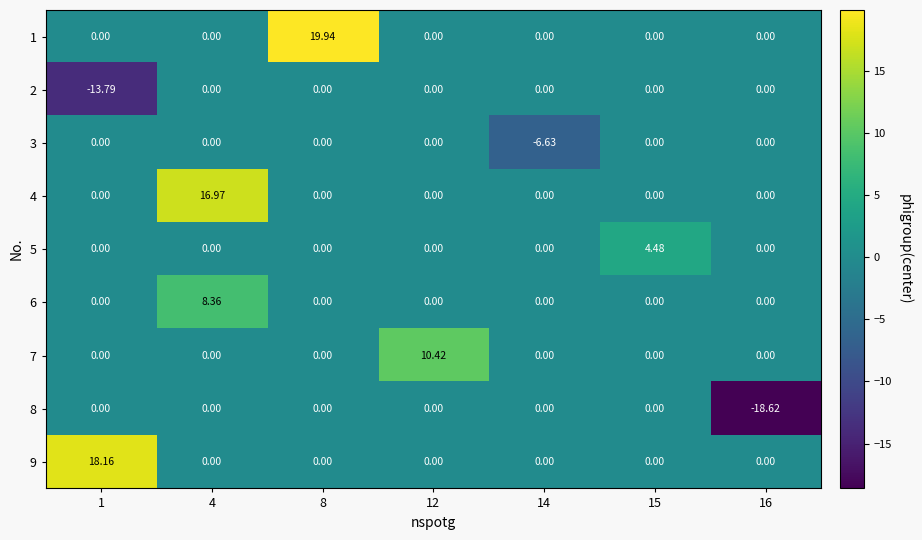

Count the number of categories in the chart.

7